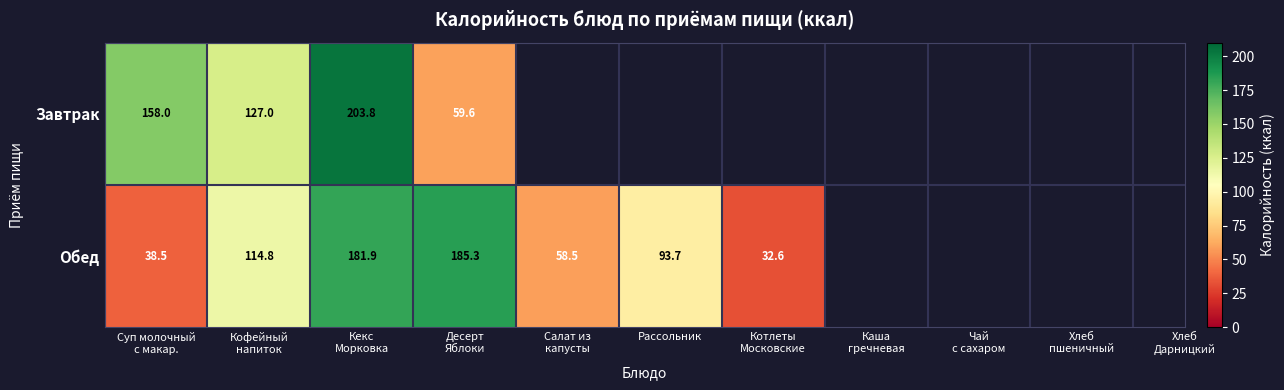

List the labels in order of Обед value, largest first.

Десерт Яблоки, Кекс Морковка, Кофейный напиток, Рассольник, Салат из капусты, Суп молочный с макар., Котлеты Московские